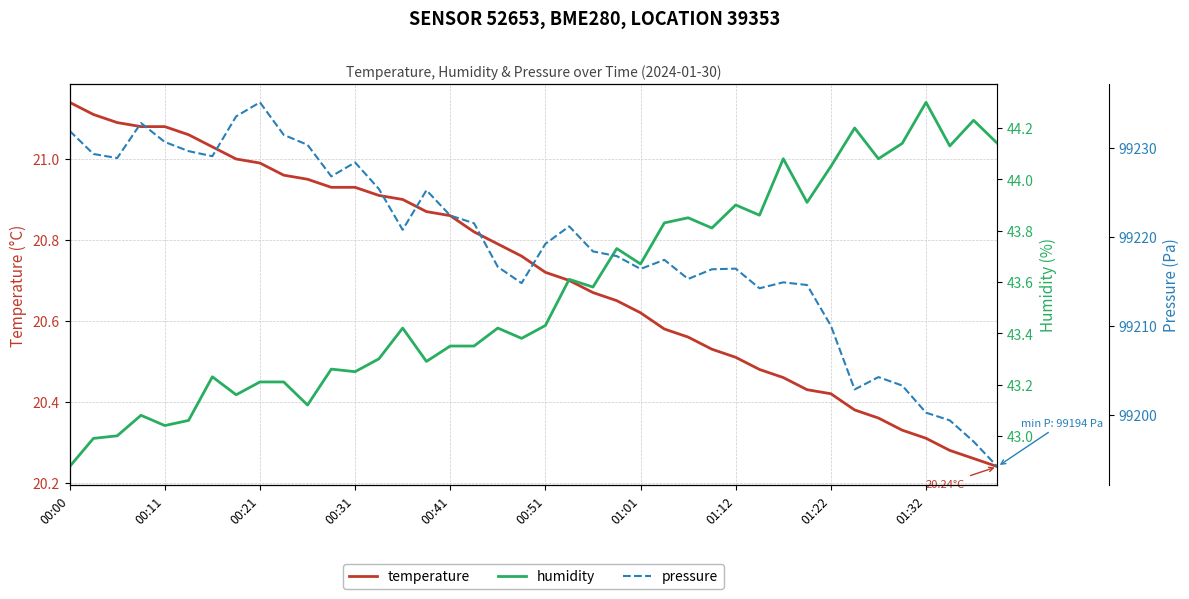

True or false: temperature has a value of 27.0 at 26.

False